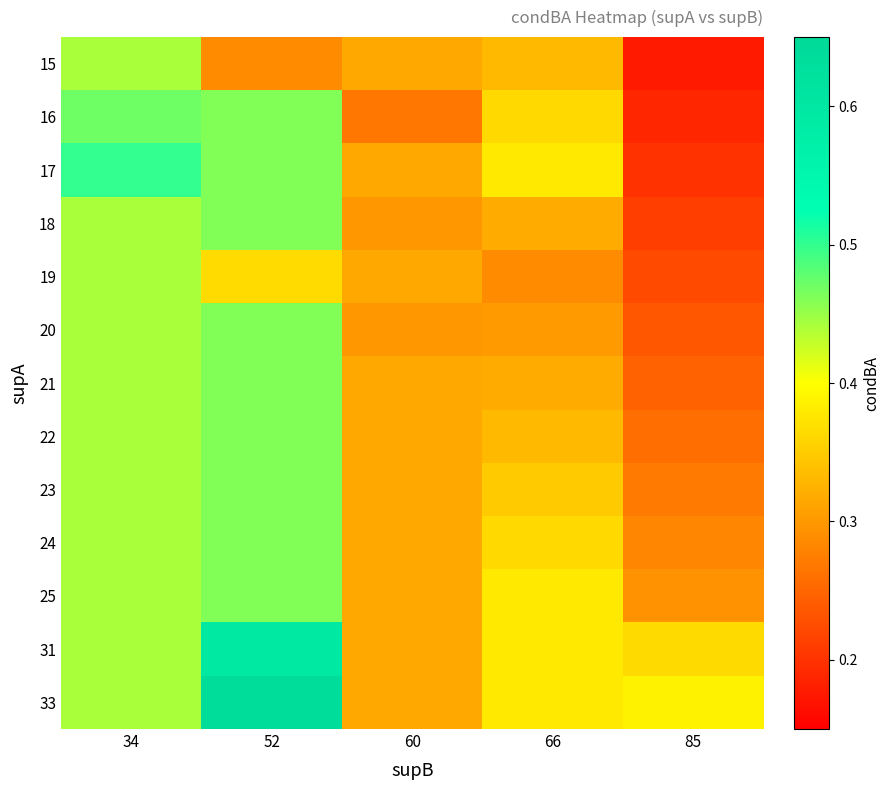

Reading left to right, what are all the values shown in this chart?

15: 34=0.4	52=0.3	60=0.3	66=0.3	85=0.2
16: 34=0.5	52=0.5	60=0.3	66=0.4	85=0.2
17: 34=0.5	52=0.5	60=0.3	66=0.4	85=0.2
18: 34=0.4	52=0.5	60=0.3	66=0.3	85=0.2
19: 34=0.4	52=0.4	60=0.3	66=0.3	85=0.2
20: 34=0.4	52=0.5	60=0.3	66=0.3	85=0.2
21: 34=0.4	52=0.5	60=0.3	66=0.3	85=0.2
22: 34=0.4	52=0.5	60=0.3	66=0.3	85=0.3
23: 34=0.4	52=0.5	60=0.3	66=0.3	85=0.3
24: 34=0.4	52=0.5	60=0.3	66=0.4	85=0.3
25: 34=0.4	52=0.5	60=0.3	66=0.4	85=0.3
31: 34=0.4	52=0.6	60=0.3	66=0.4	85=0.4
33: 34=0.4	52=0.6	60=0.3	66=0.4	85=0.4